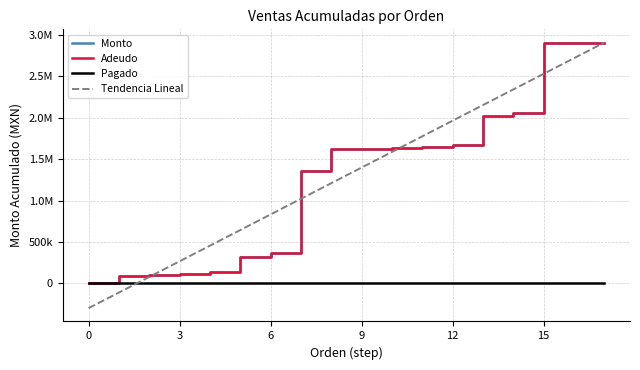

Reading right to left, what are all the values shown in this chart?

Monto: 2903950.0	2901970.0	2898970.0	2055595.0	2021595.0	1665455.0	1643615.0	1640495.0	1626507.5	1617867.5	1359247.5	371747.5	321747.5	135747.5	107750.0	104200.0	83400.0	4000.0
Adeudo: 2903950.0	2901970.0	2898970.0	2055595.0	2021595.0	1665455.0	1643615.0	1640495.0	1626507.5	1617867.5	1359247.5	371747.5	321747.5	135747.5	107750.0	104200.0	83400.0	4000.0
Pagado: 0.0	0.0	0.0	0.0	0.0	0.0	0.0	0.0	0.0	0.0	0.0	0.0	0.0	0.0	0.0	0.0	0.0	0.0
Tendencia Lineal: 2908164.5	2719386.1	2530607.6	2341829.2	2153050.7	1964272.3	1775493.9	1586715.4	1397937.0	1209158.6	1020380.1	831601.7	642823.2	454044.8	265266.4	76487.9	-112290.5	-301068.9